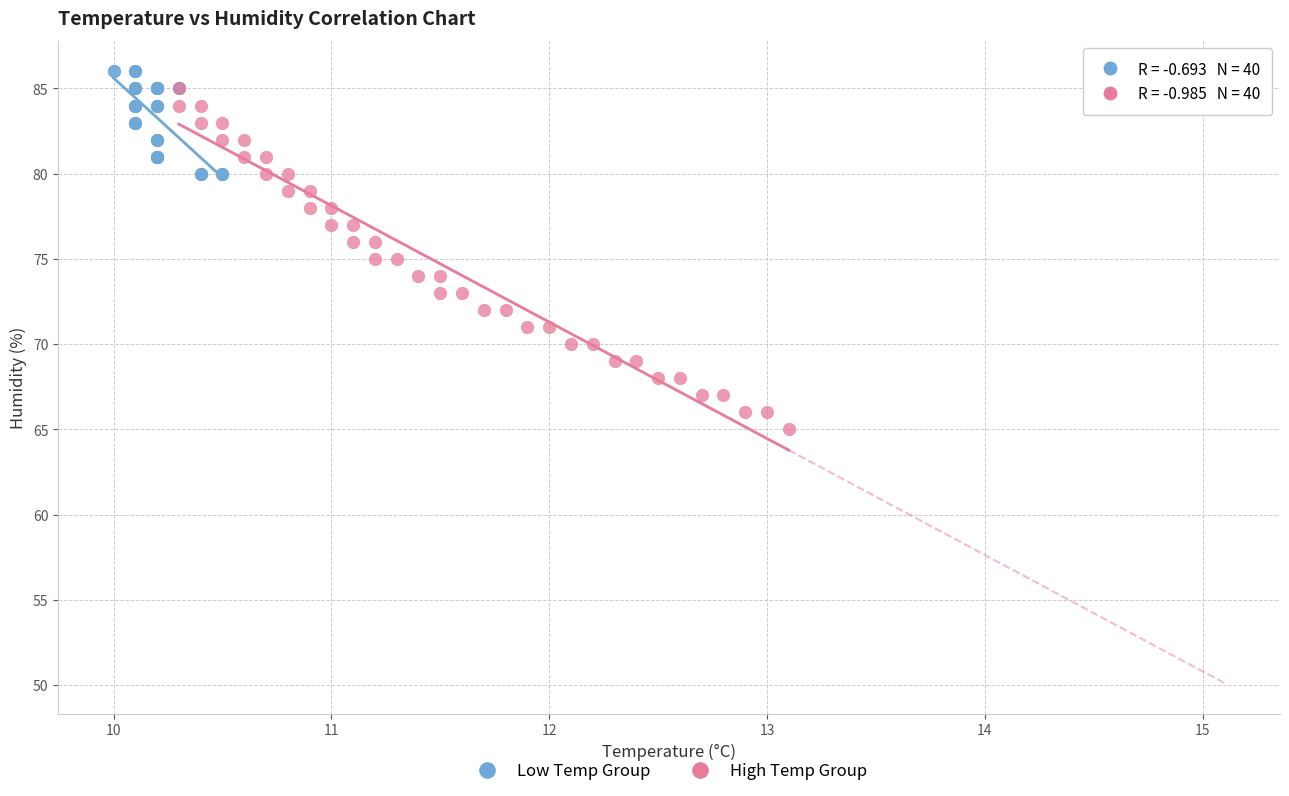

Which series contains the lowest Y value?

High Temp Group